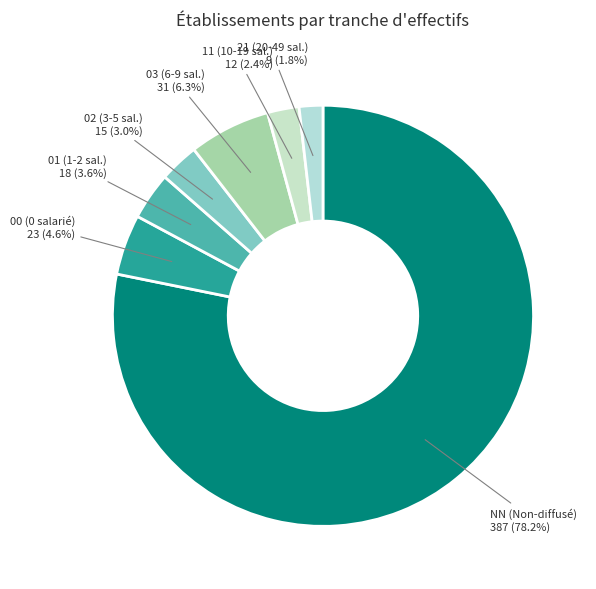

How many slices are in this pie chart?

7